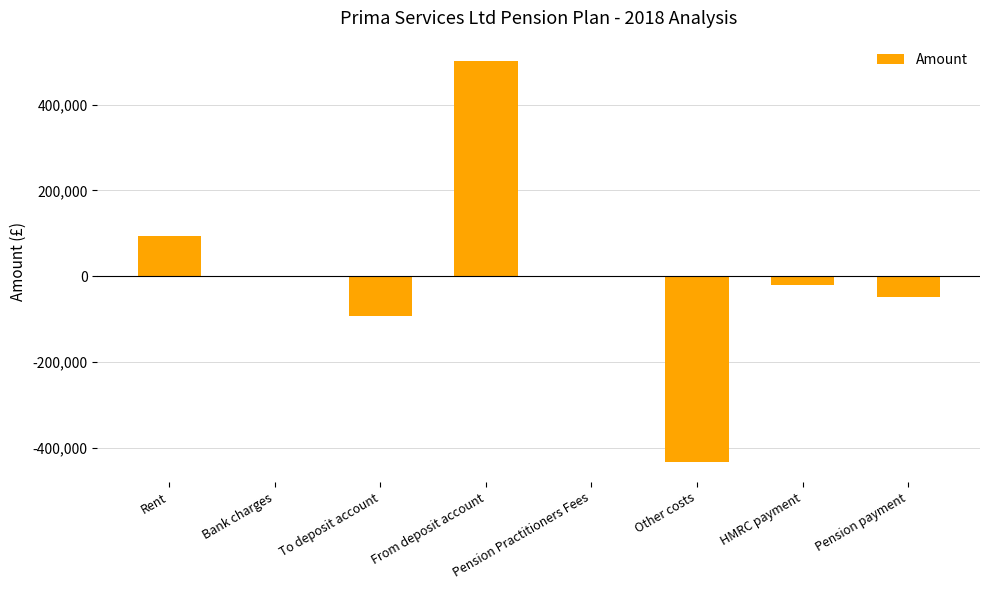

The value at From deposit account is 502131.0. True or false?

True